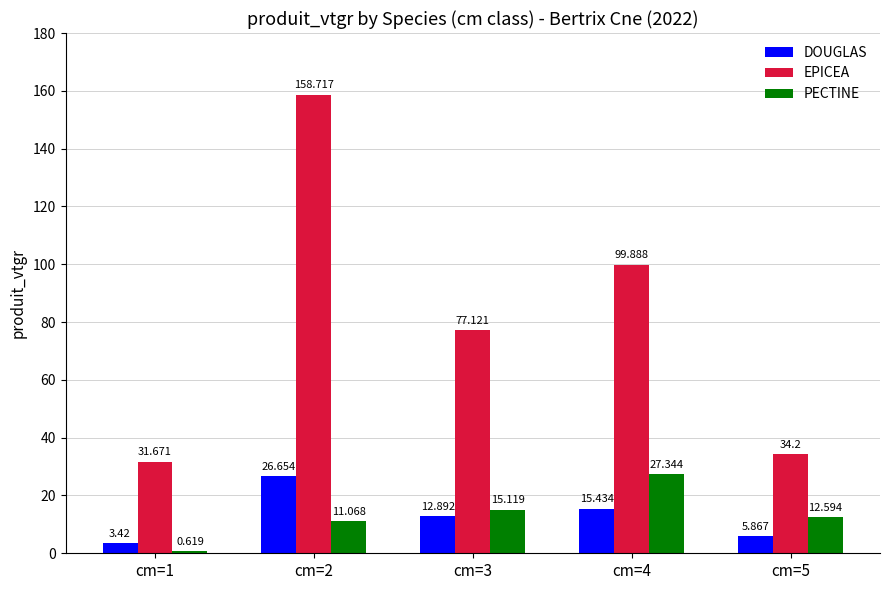

Rank the series at cm=2 from highest to lowest value.

EPICEA, DOUGLAS, PECTINE